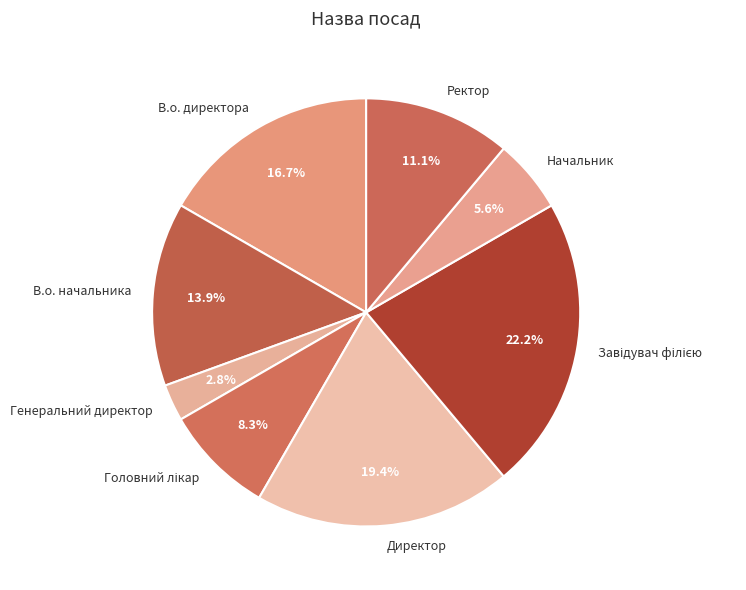

Do В.о. начальника and В.о. директора together represent more than half of the pie?

No